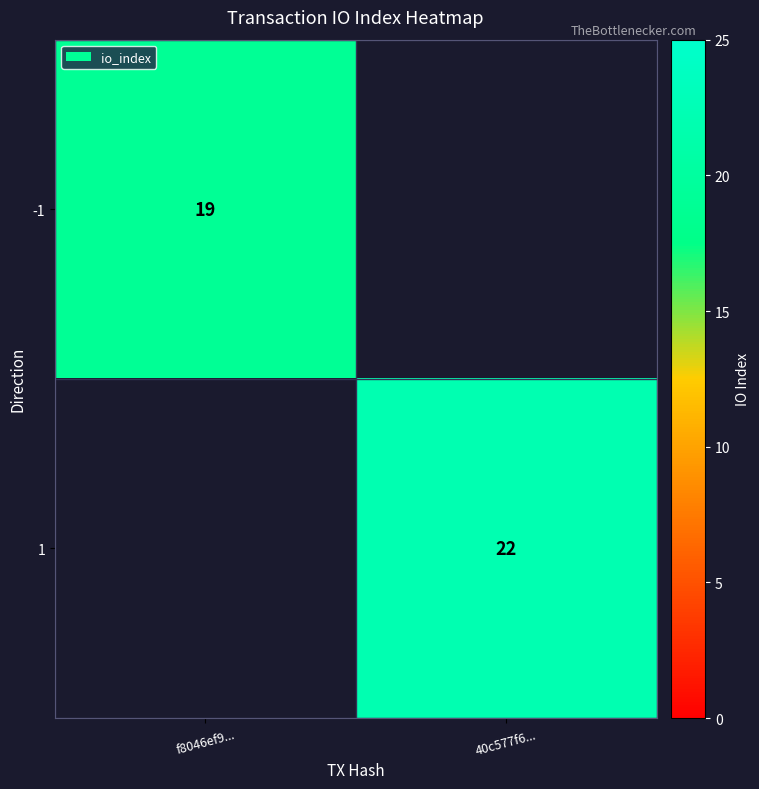

The value of 1 at 40c577f6... is 22. True or false?

True